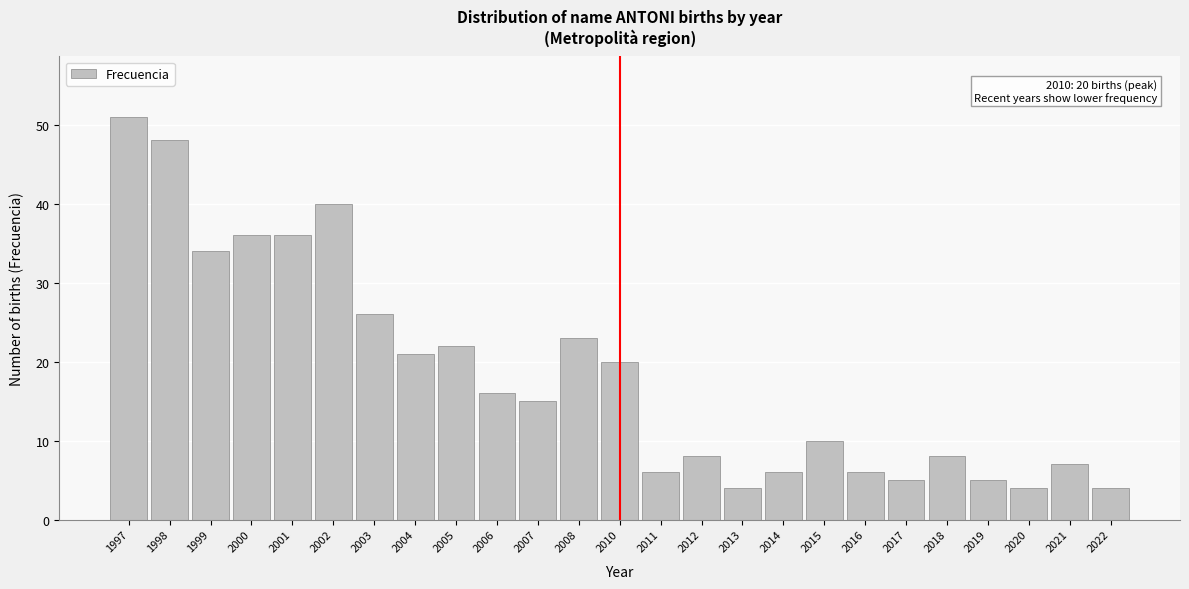

Reading right to left, transcribe all the data shown in this chart.

4	7	4	5	8	5	6	10	6	4	8	6	20	23	15	16	22	21	26	40	36	36	34	48	51